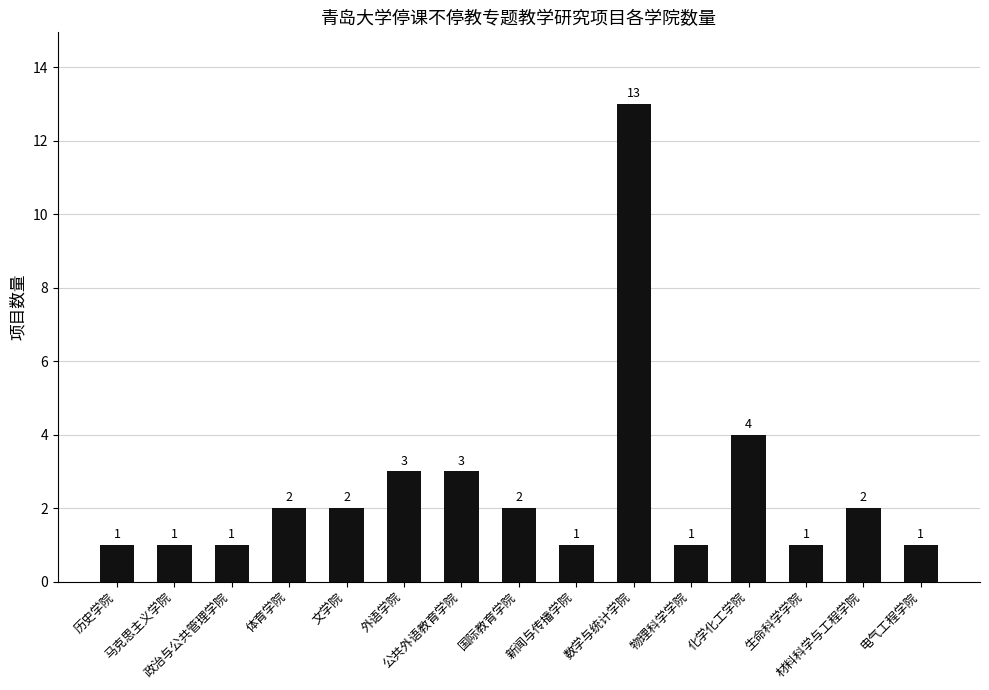

Reading left to right, transcribe all the data shown in this chart.

1	1	1	2	2	3	3	2	1	13	1	4	1	2	1